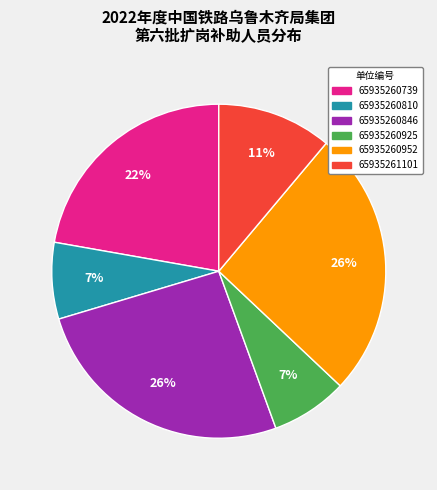

Between 65935260846 and 65935261101, which is larger?

65935260846